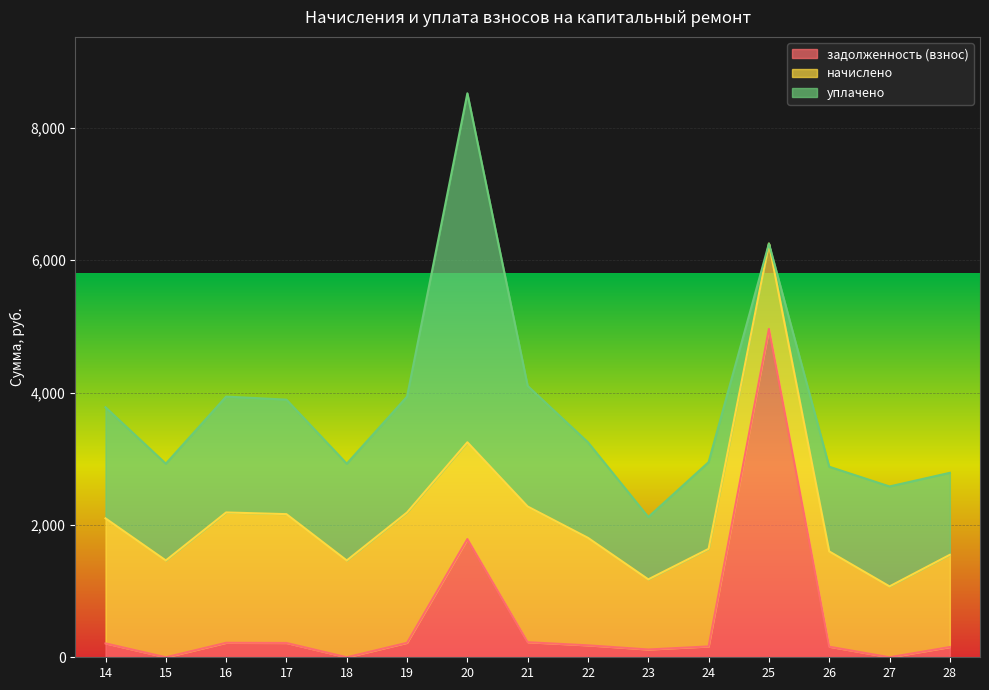

How many times do начислено and задолженность (взнос) cross each other?

4